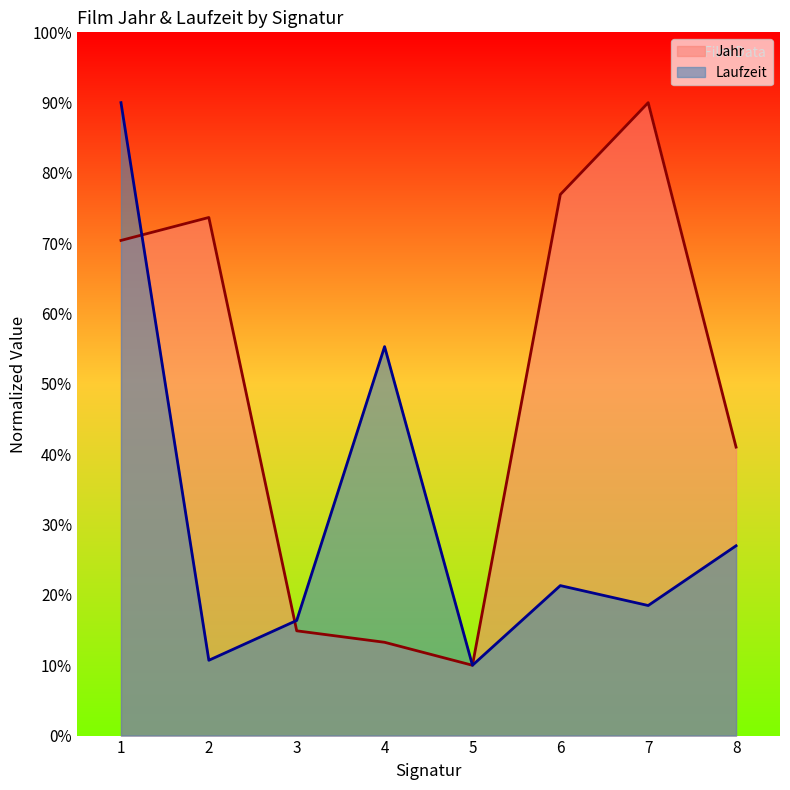

Which category has the lowest value in the Laufzeit series?

5